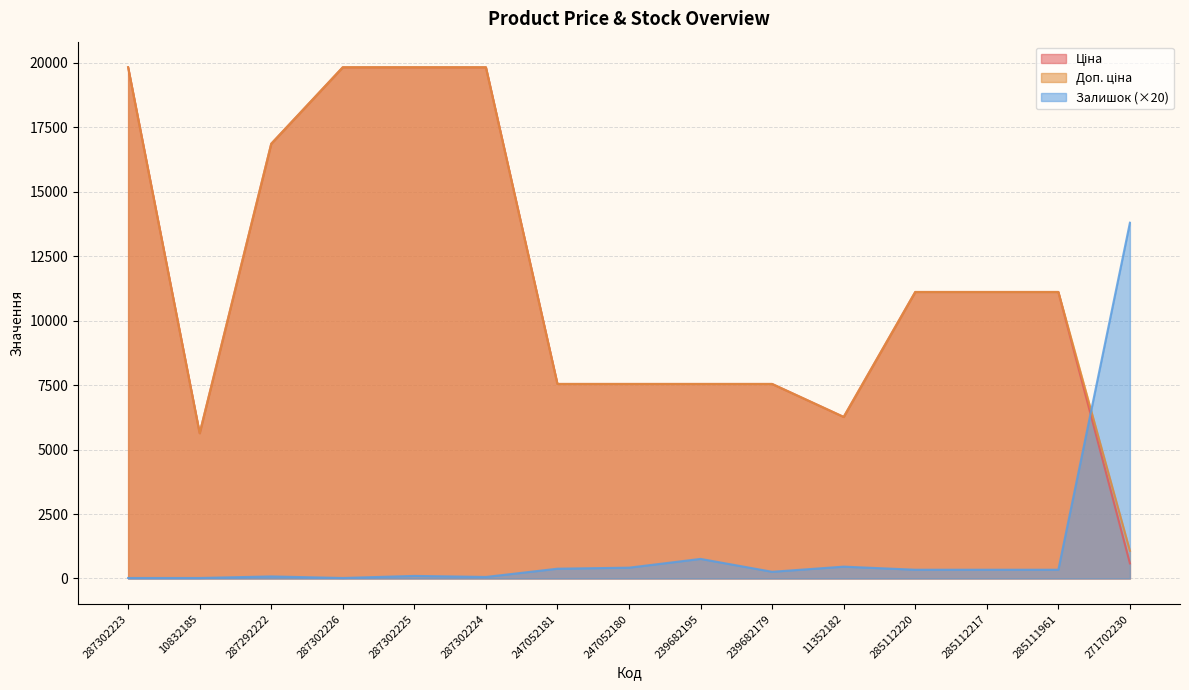

What is the spread (max minus min) of values at 247052180?

7125.9